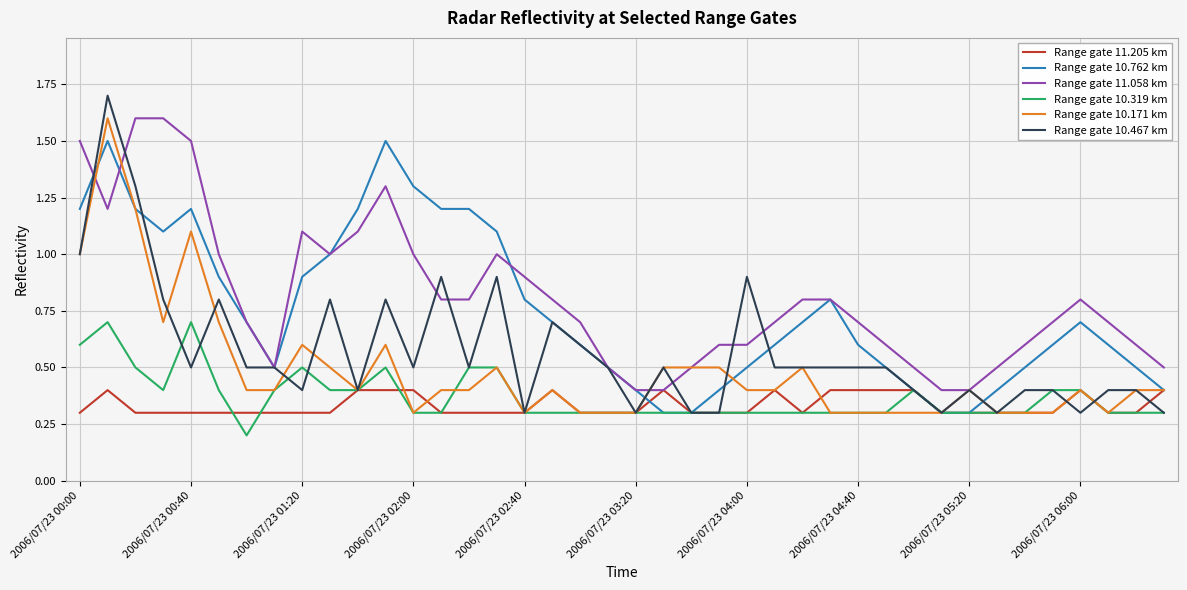

Reading right to left, list all the values displayed in this chart.

Range gate 11.205 km: 0.4	0.3	0.3	0.4	0.3	0.3	0.3	0.3	0.3	0.4	0.4	0.4	0.4	0.3	0.4	0.3	0.3	0.3	0.4	0.3	0.3	0.3	0.4	0.3	0.3	0.3	0.3	0.4	0.4	0.4	0.3	0.3	0.3	0.3	0.3	0.3	0.3	0.3	0.4	0.3
Range gate 10.762 km: 0.4	0.5	0.6	0.7	0.6	0.5	0.4	0.3	0.3	0.4	0.5	0.6	0.8	0.7	0.6	0.5	0.4	0.3	0.3	0.4	0.5	0.6	0.7	0.8	1.1	1.2	1.2	1.3	1.5	1.2	1.0	0.9	0.5	0.7	0.9	1.2	1.1	1.2	1.5	1.2
Range gate 11.058 km: 0.5	0.6	0.7	0.8	0.7	0.6	0.5	0.4	0.4	0.5	0.6	0.7	0.8	0.8	0.7	0.6	0.6	0.5	0.4	0.4	0.5	0.7	0.8	0.9	1.0	0.8	0.8	1.0	1.3	1.1	1.0	1.1	0.5	0.7	1.0	1.5	1.6	1.6	1.2	1.5
Range gate 10.319 km: 0.3	0.3	0.3	0.4	0.4	0.3	0.3	0.3	0.3	0.4	0.3	0.3	0.3	0.3	0.3	0.3	0.3	0.3	0.3	0.3	0.3	0.3	0.3	0.3	0.5	0.5	0.3	0.3	0.5	0.4	0.4	0.5	0.4	0.2	0.4	0.7	0.4	0.5	0.7	0.6
Range gate 10.171 km: 0.4	0.4	0.3	0.4	0.3	0.3	0.3	0.4	0.3	0.3	0.3	0.3	0.3	0.5	0.4	0.4	0.5	0.5	0.5	0.3	0.3	0.3	0.4	0.3	0.5	0.4	0.4	0.3	0.6	0.4	0.5	0.6	0.4	0.4	0.7	1.1	0.7	1.2	1.6	1.0
Range gate 10.467 km: 0.3	0.4	0.4	0.3	0.4	0.4	0.3	0.4	0.3	0.4	0.5	0.5	0.5	0.5	0.5	0.9	0.3	0.3	0.5	0.3	0.5	0.6	0.7	0.3	0.9	0.5	0.9	0.5	0.8	0.4	0.8	0.4	0.5	0.5	0.8	0.5	0.8	1.3	1.7	1.0